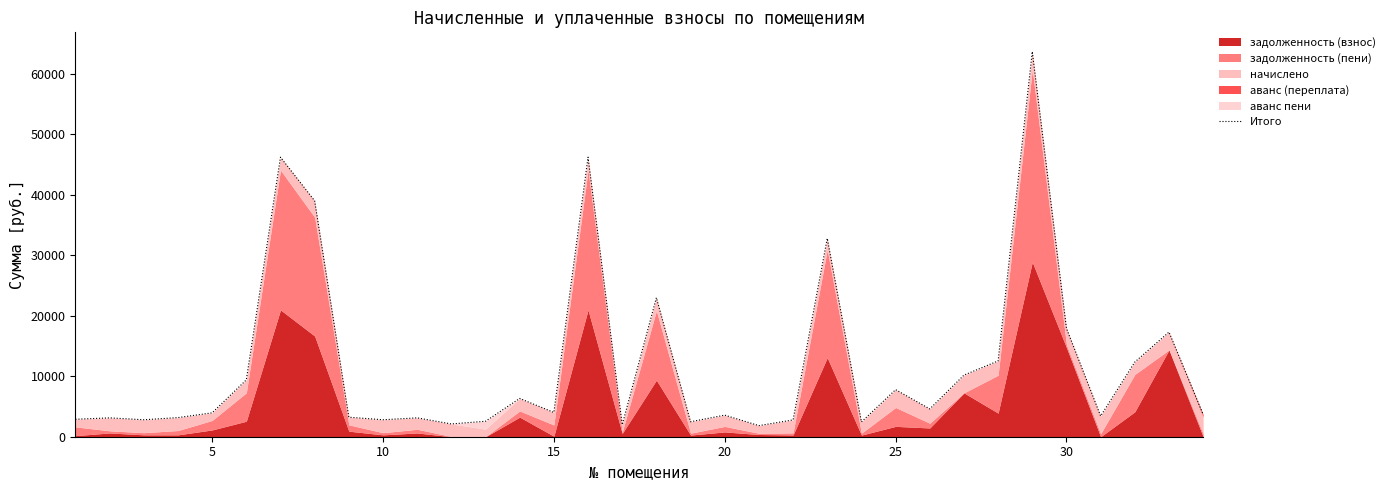

What is the highest value of the Итого series?

63643.7